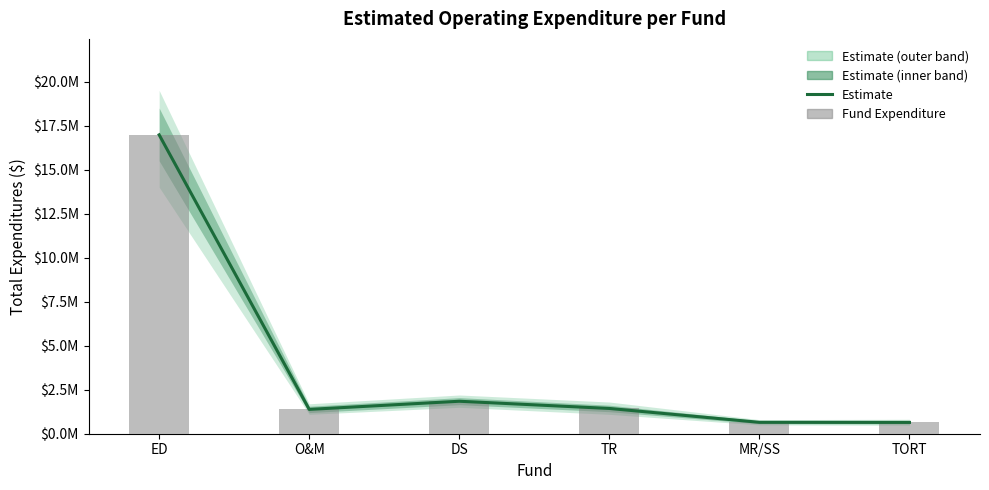

How many categories are shown in the chart?

6